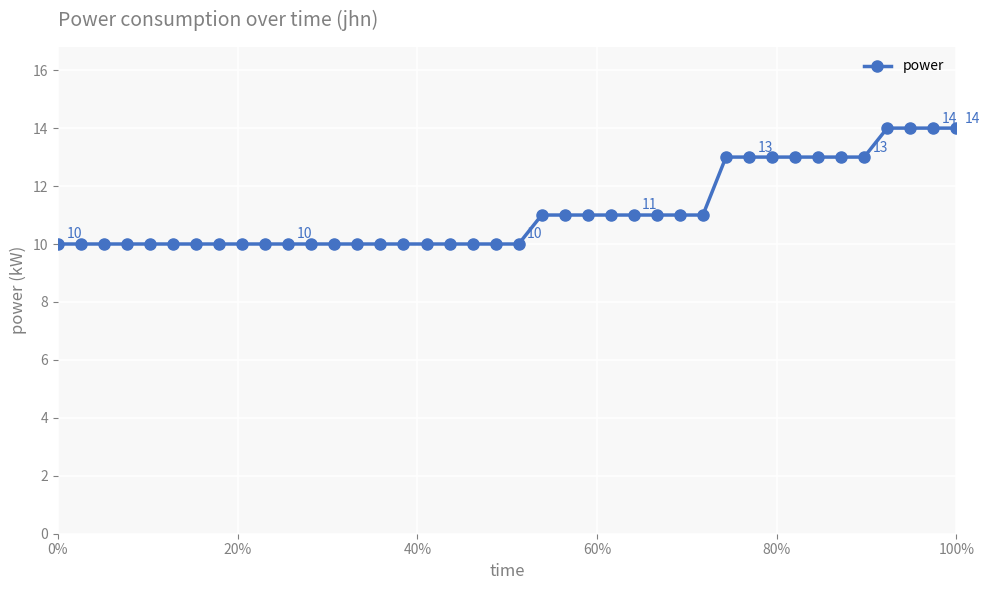

What is the value of the 39th point from the left?

14